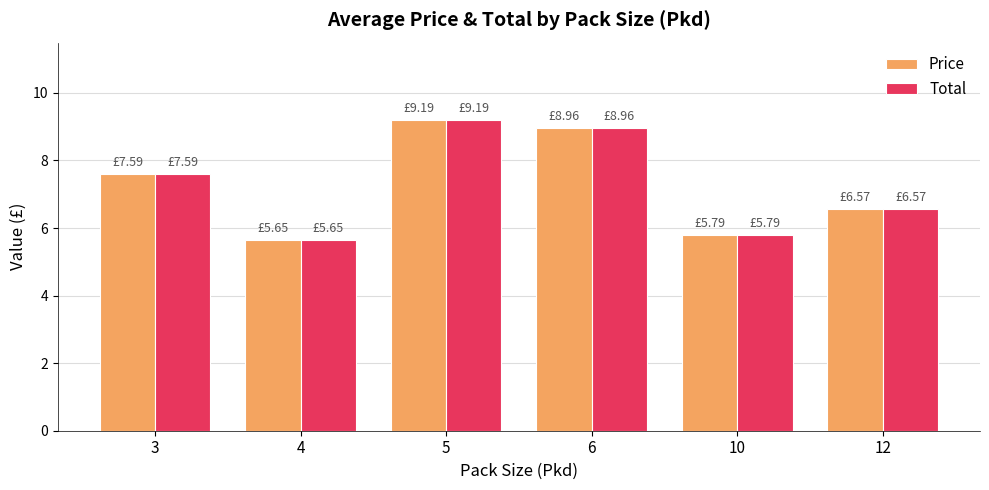

Is the value of Total at 12 greater than the value of Price at 3?

No